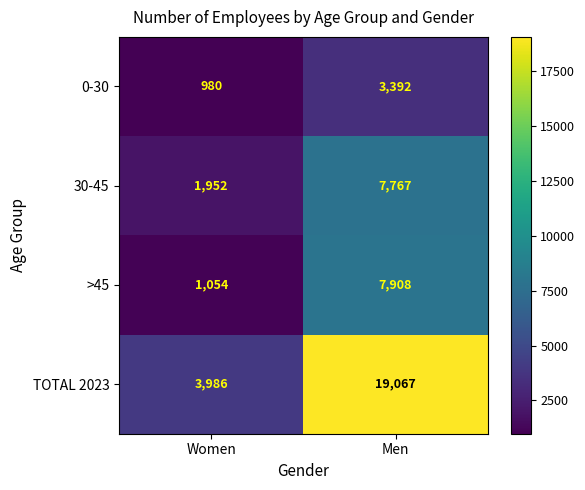

Reading left to right, what are all the values shown in this chart?

0-30: Women=980	Men=3392
30-45: Women=1952	Men=7767
>45: Women=1054	Men=7908
TOTAL 2023: Women=3986	Men=19067